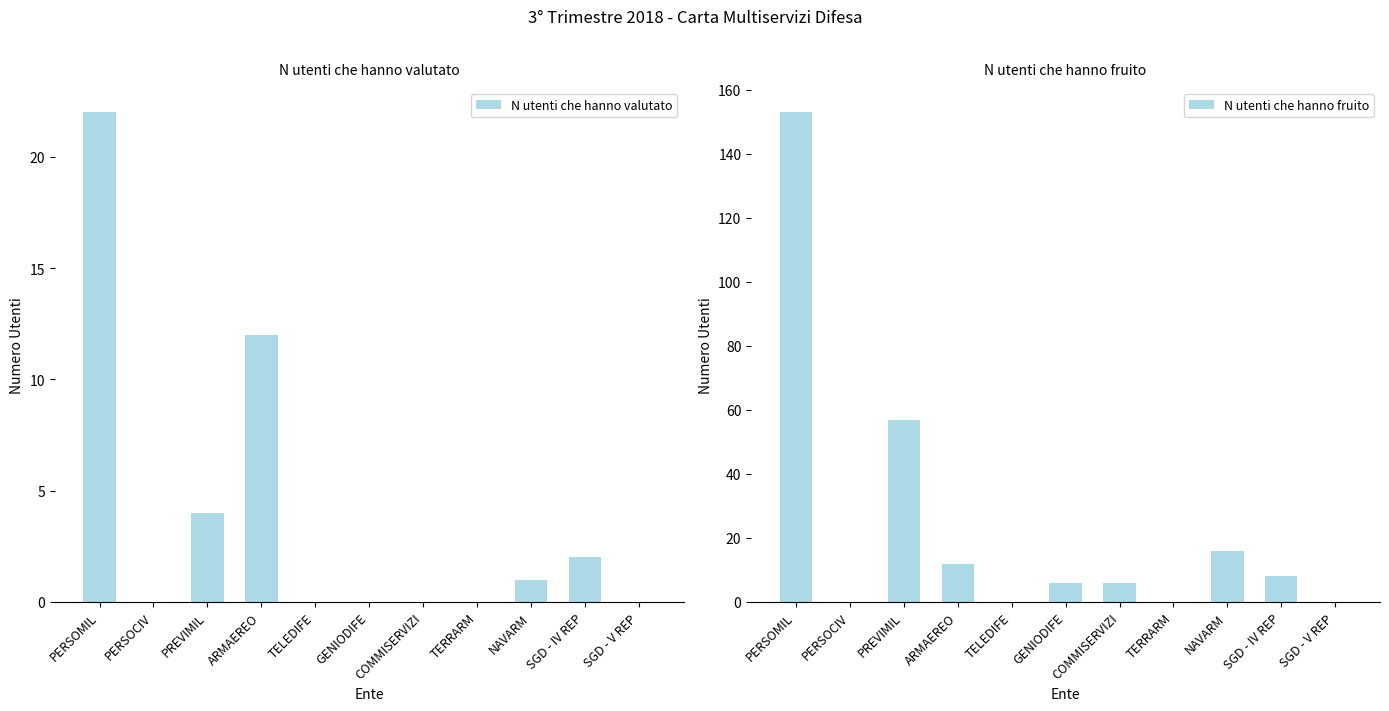

At which category does the chart reach its minimum across all series?

PERSOCIV